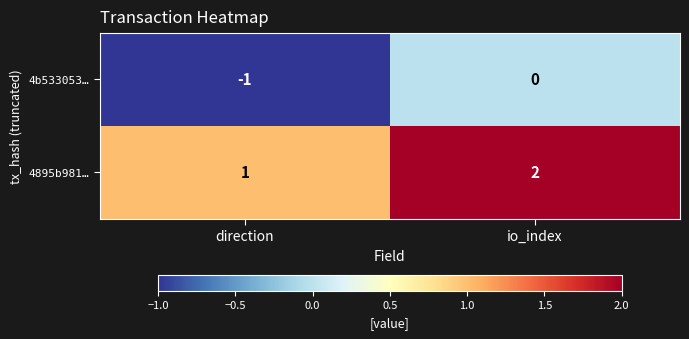

Rank the categories by 4895b981… value from lowest to highest.

direction, io_index